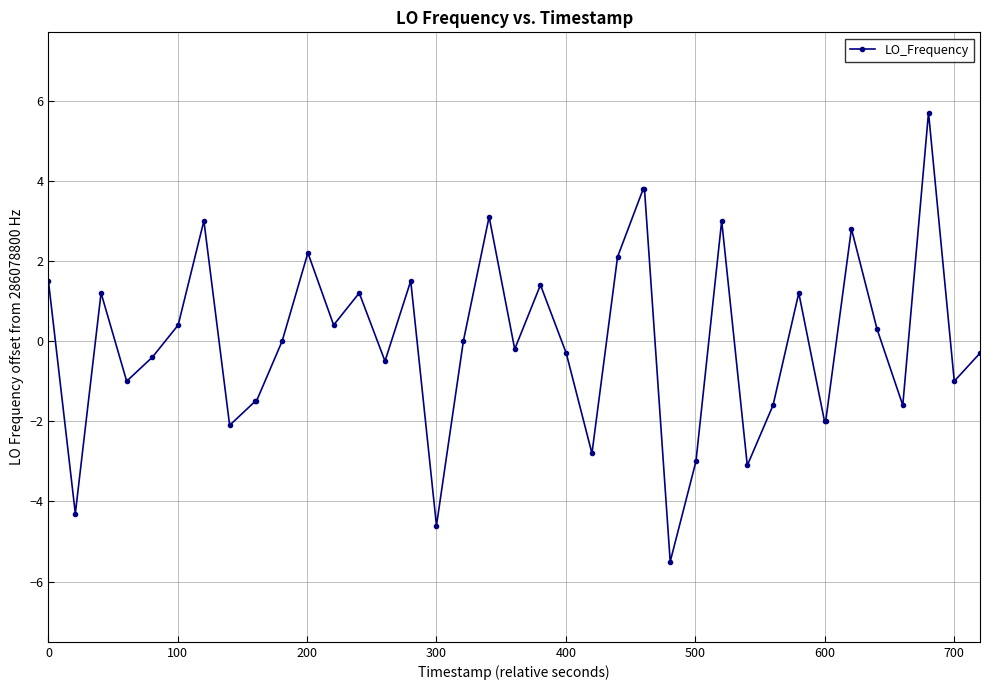

What is the value of the 8th point from the left?

-2.1